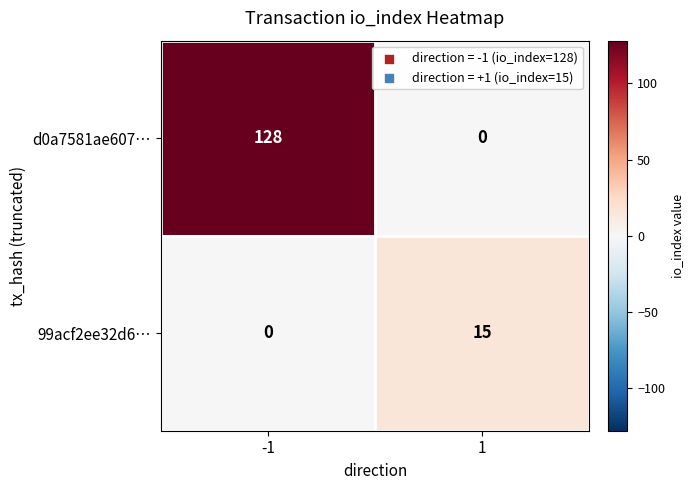

Is it true that 99acf2ee32d6… equals 10 at -1?

False